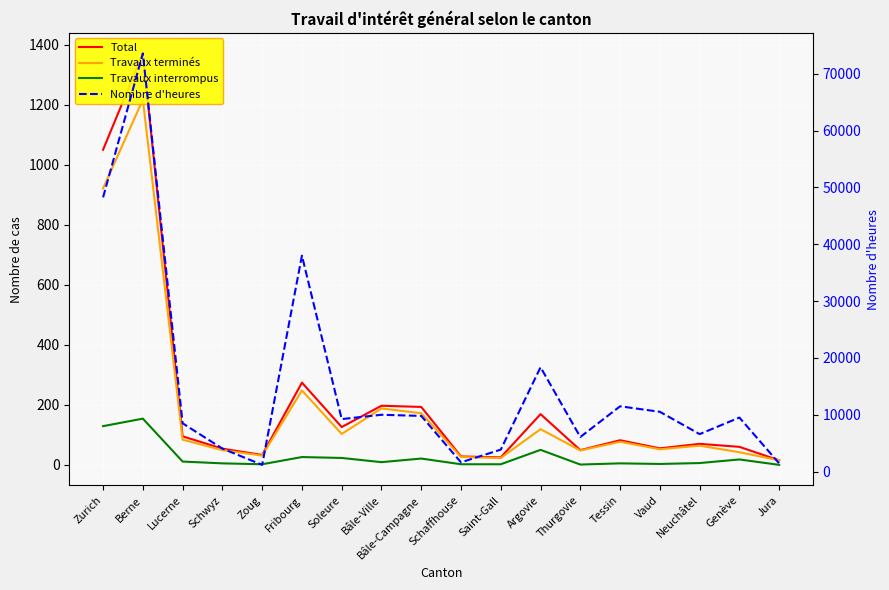

How many distinct data groups are displayed?

4